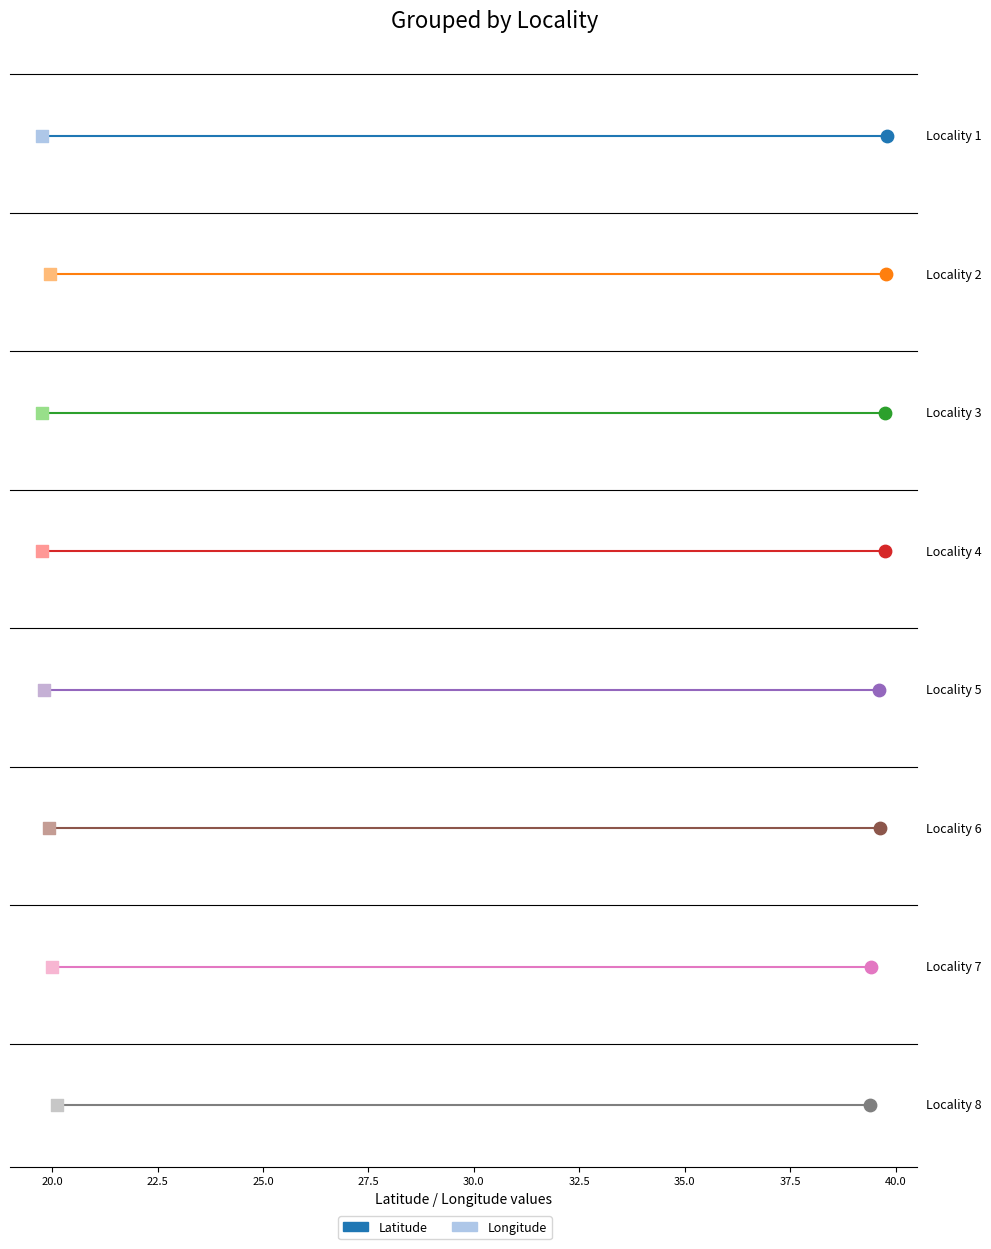

What is the total value across all series at 8?

59.5